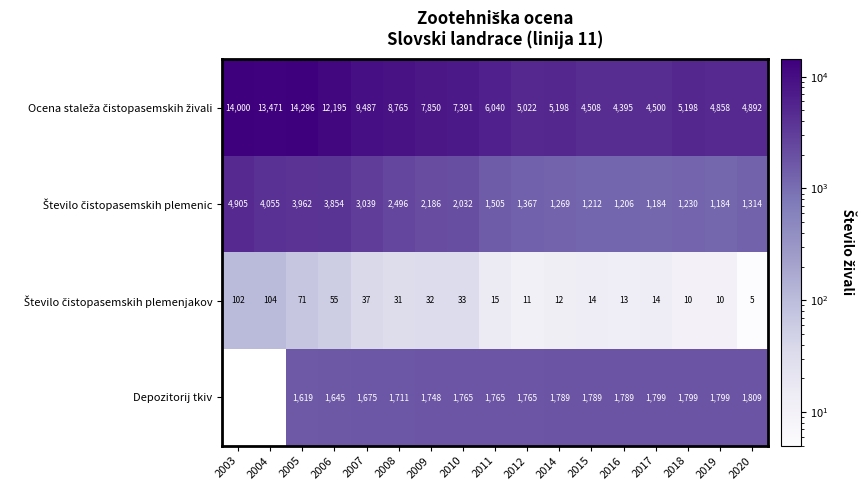

What is the spread (max minus min) of values at 2020?

4887